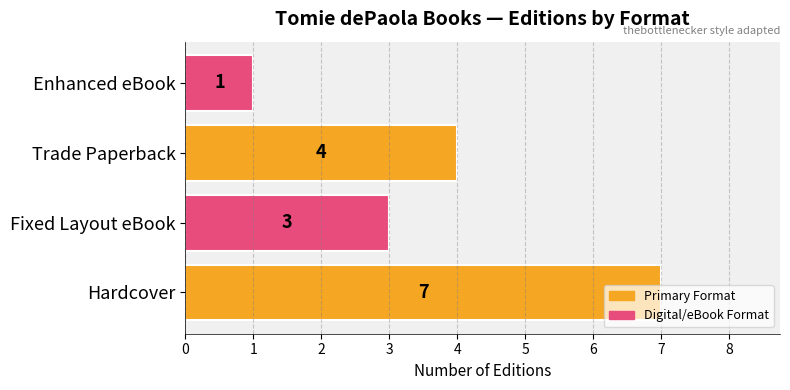

Count the values in the range 3 to 7.

3